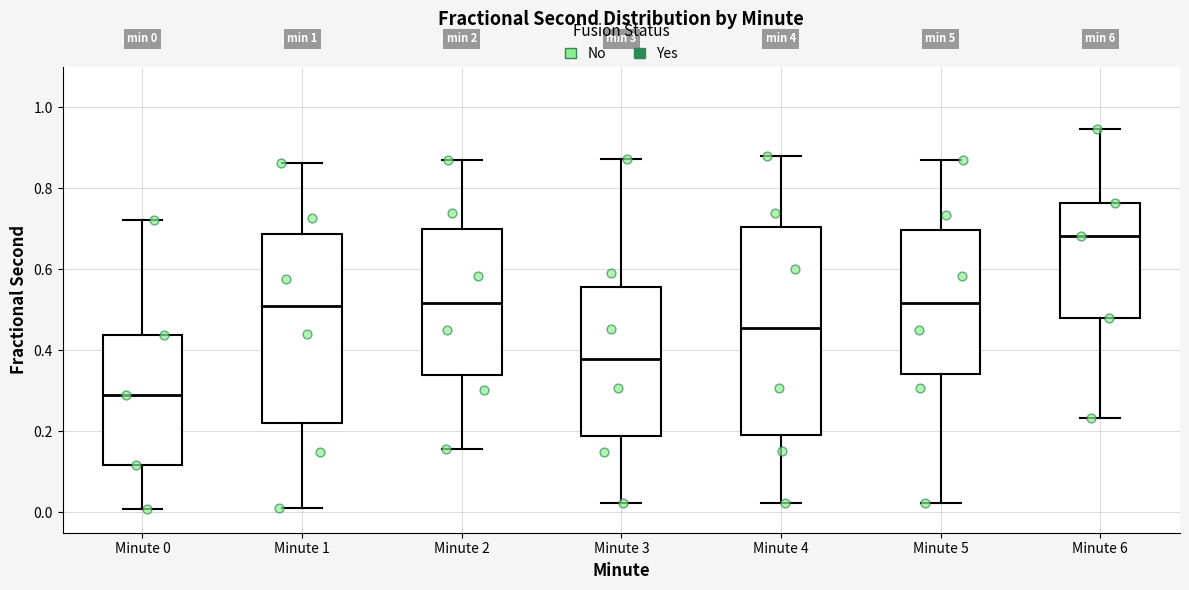

Which box has the lowest median line?

Minute 0